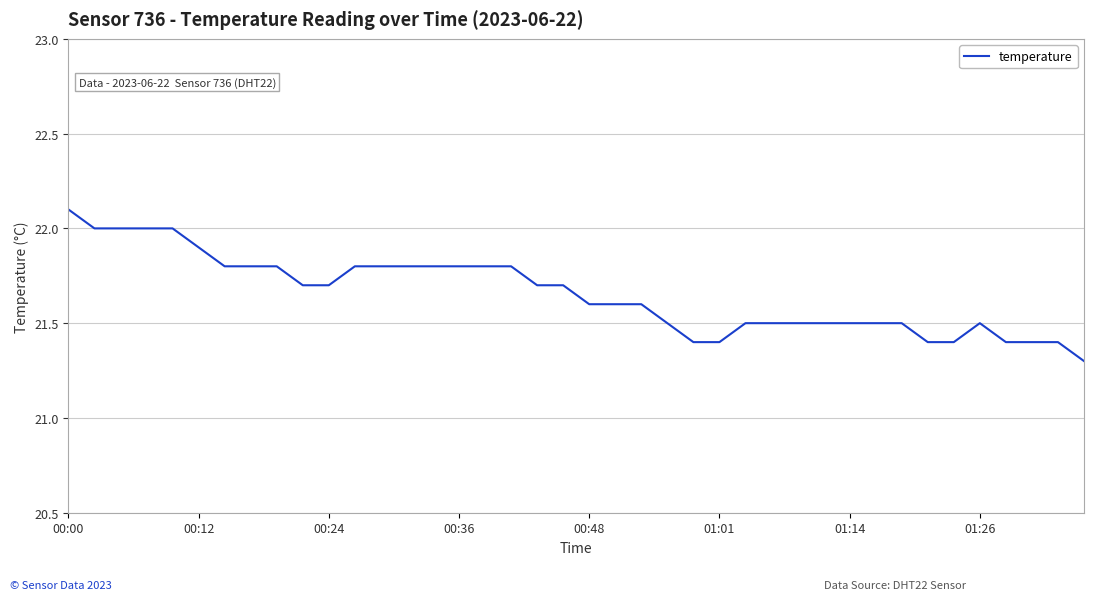

What is the smallest value displayed?

21.3